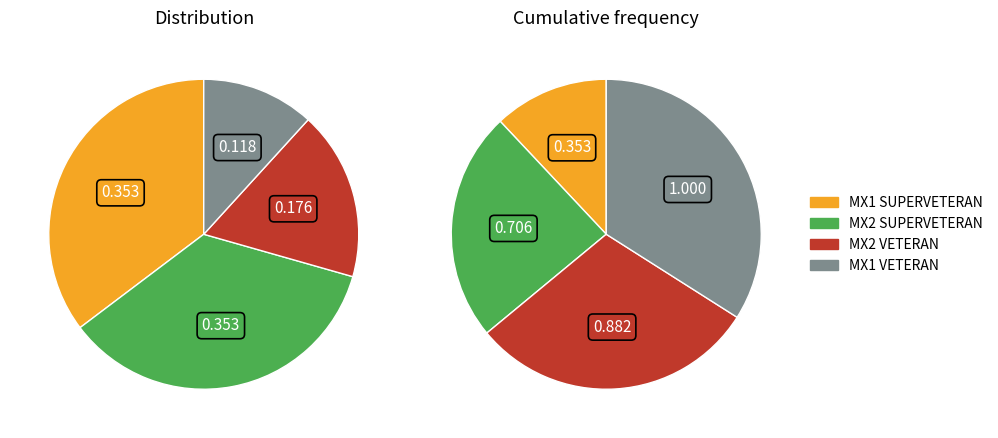

What is the largest slice in the pie chart?

MX1 SUPERVETERAN